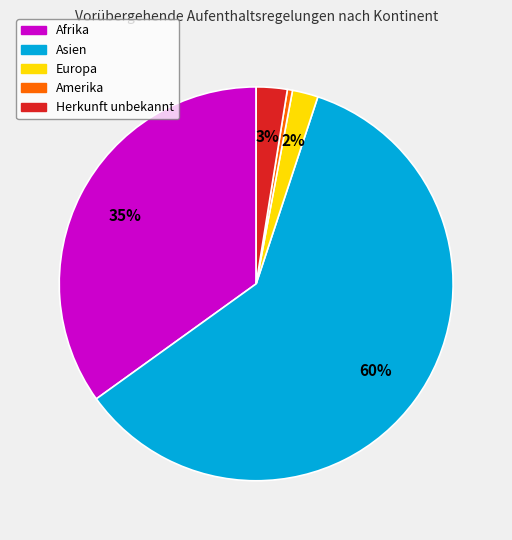

Which slice is the largest?

Asien